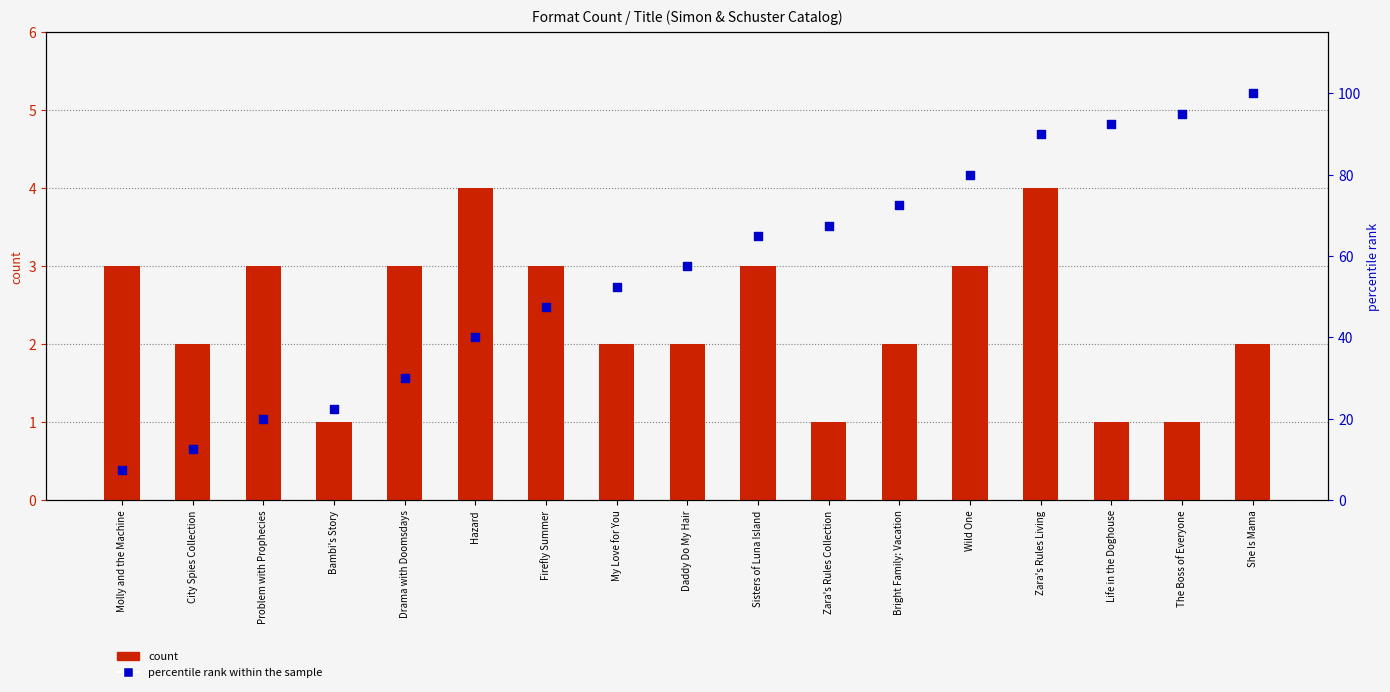

Which series reaches the maximum Y coordinate?

percentile rank within the sample